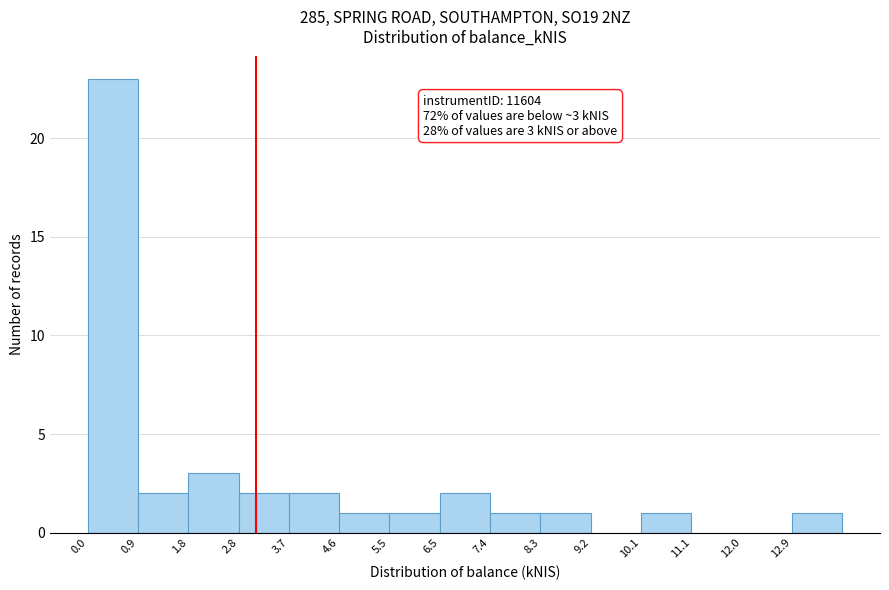

Which range on the x-axis has the tallest bar?

0.0 to 0.9